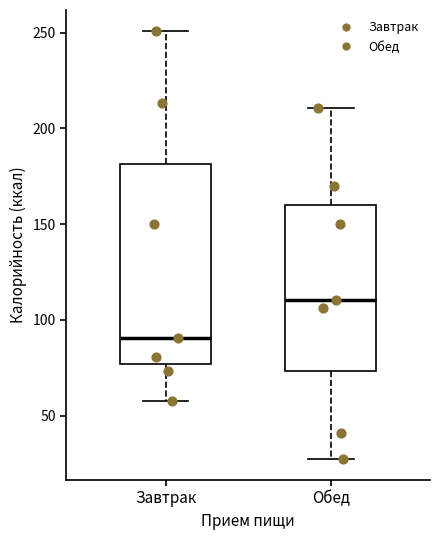

Reading left to right, read every box against the y-axis: the position of its median line, the range the box covers, and the ends of its whiskers. The values are not printed on the chart, so give them approximately, as read against the axis.

Завтрак: median 90, box 75 to 180, whiskers 60 to 250
Обед: median 110, box 75 to 160, whiskers 30 to 210